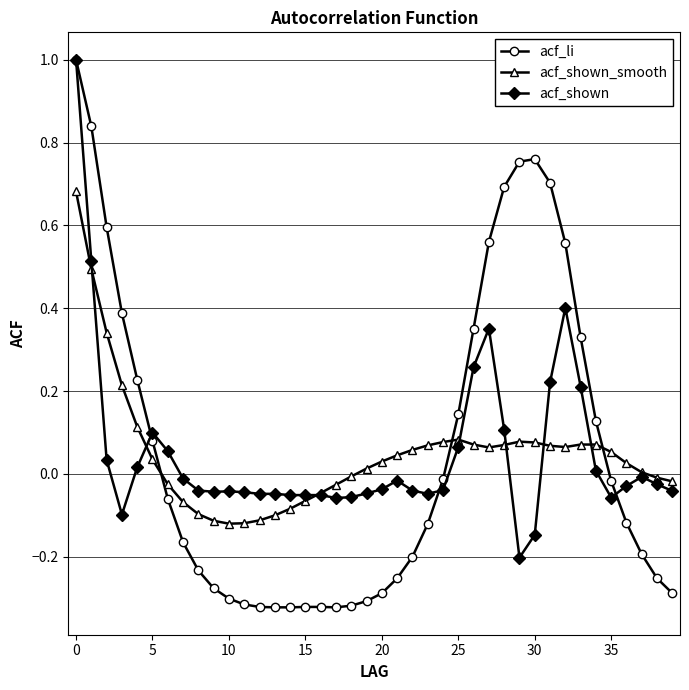

After their last crossing, which series has the higher values: acf_shown_smooth or acf_li?

acf_shown_smooth